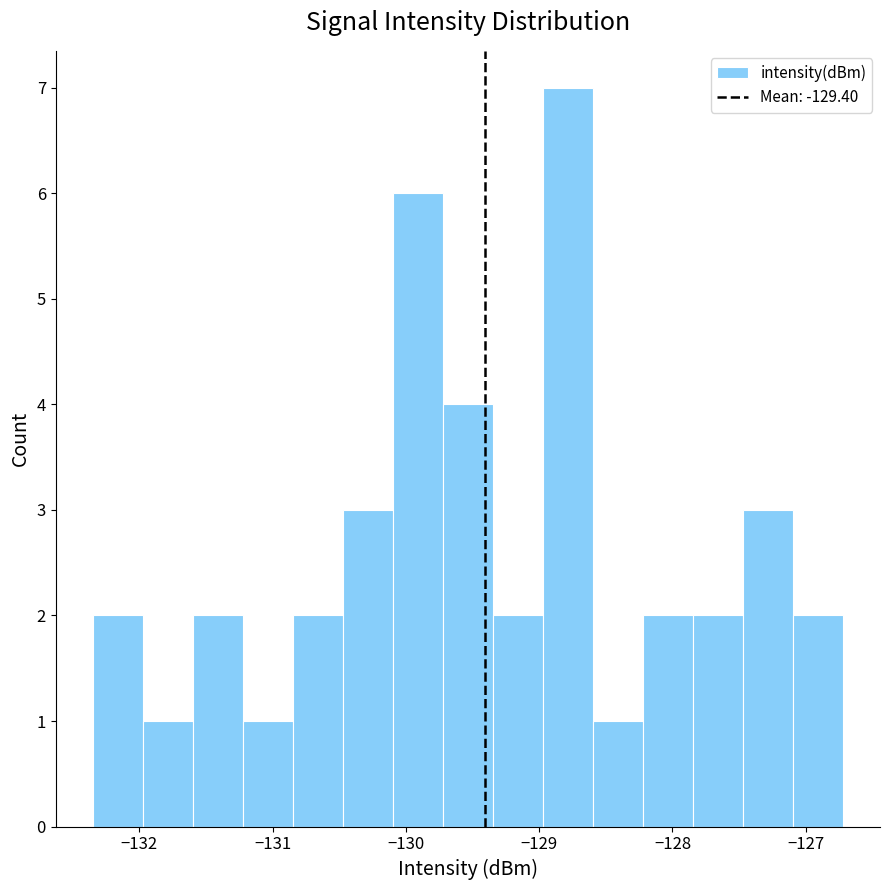

Read against the x-axis, roughly where is the centre of the tallest bar?

-128.8